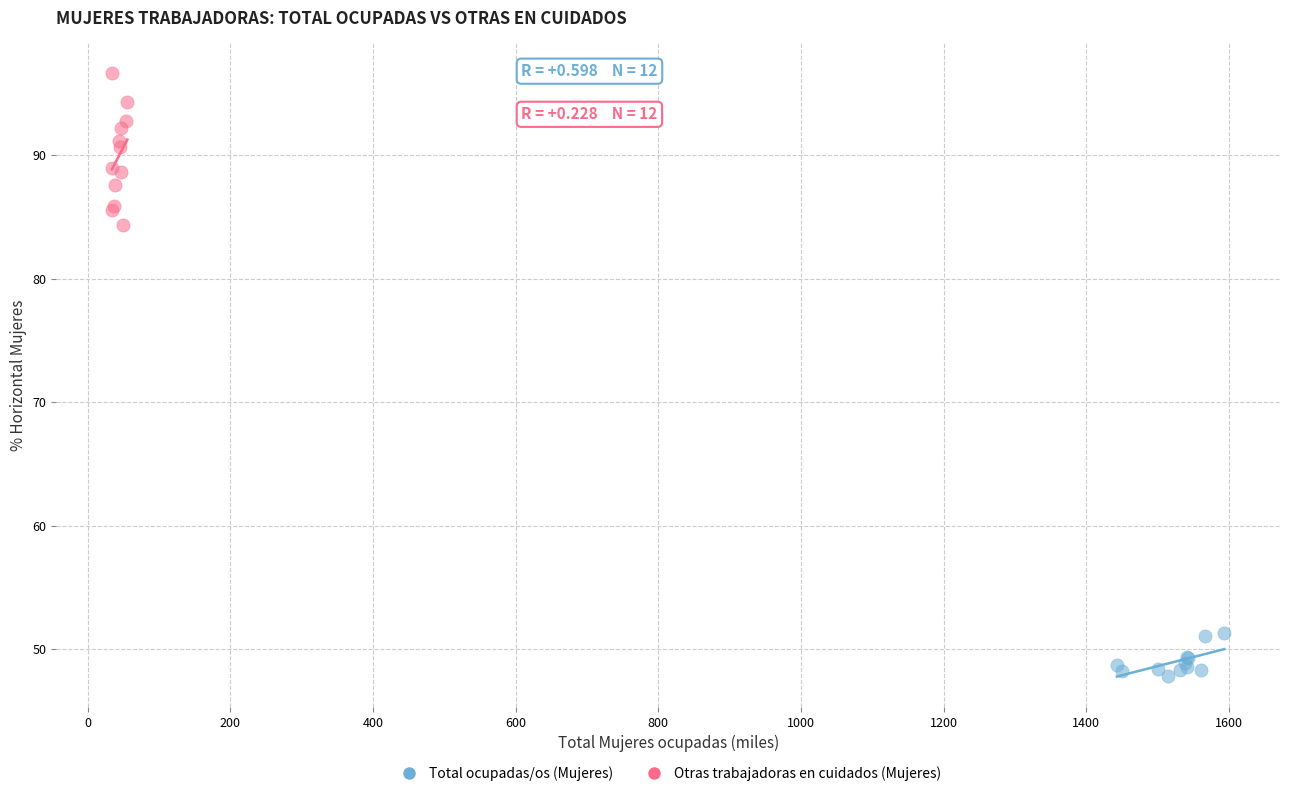

What are all the series names shown in the legend?

Total ocupadas/os (Mujeres), Otras trabajadoras en cuidados (Mujeres)